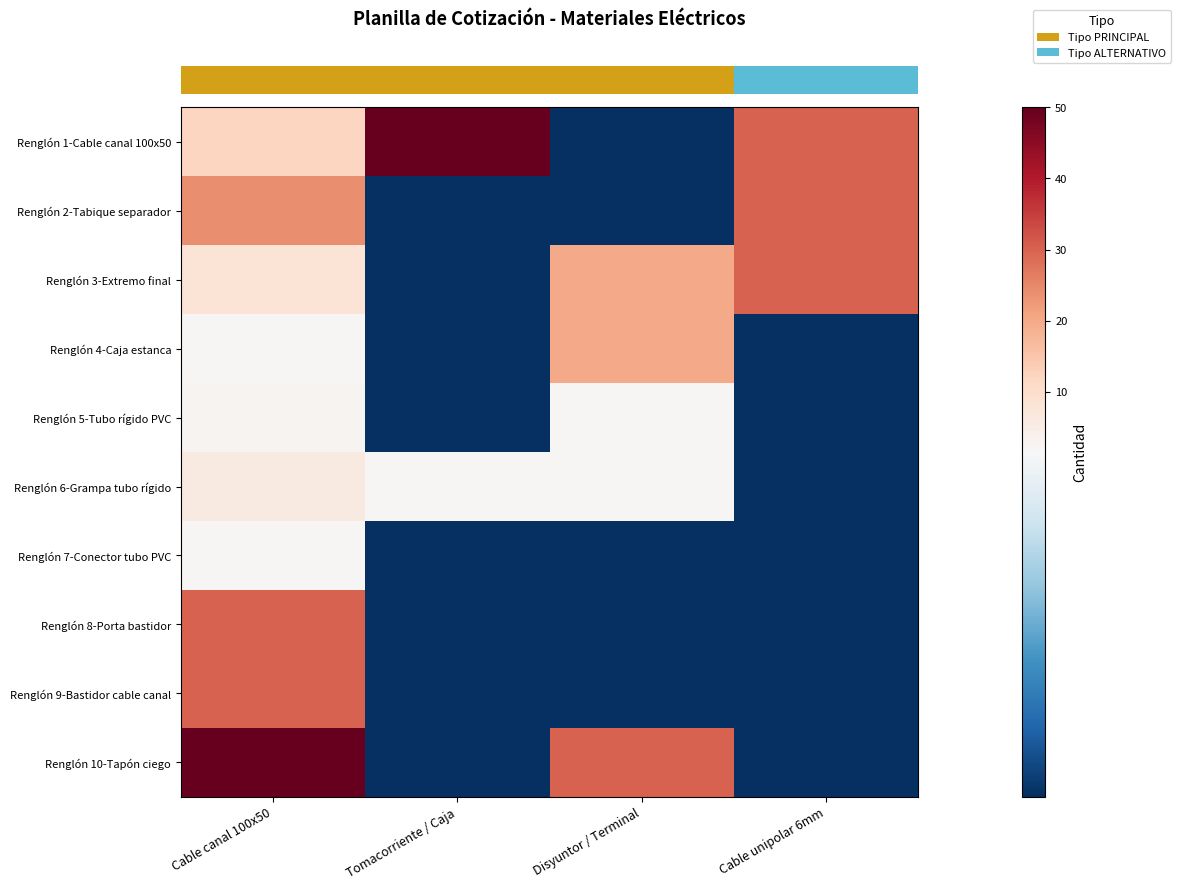

What is the difference between the highest and lowest values at Tomacorriente / Caja?

49